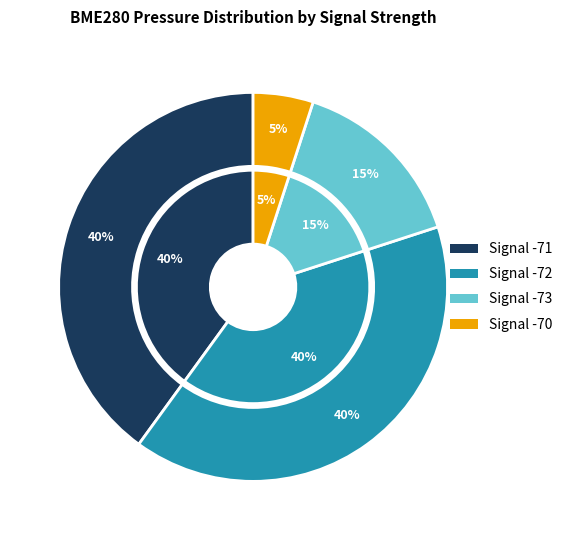

Does 15 account for over 50% of the chart?

No